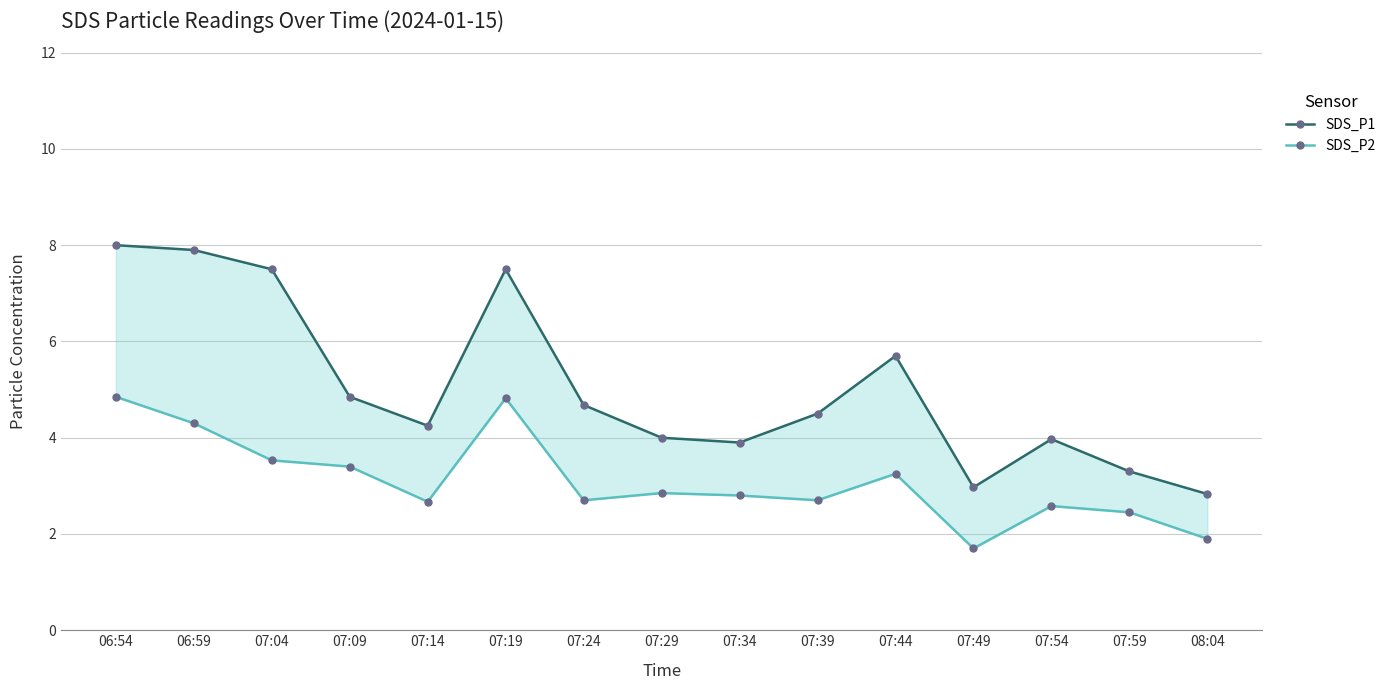

True or false: SDS_P1 and SDS_P2 cross at least once.

False